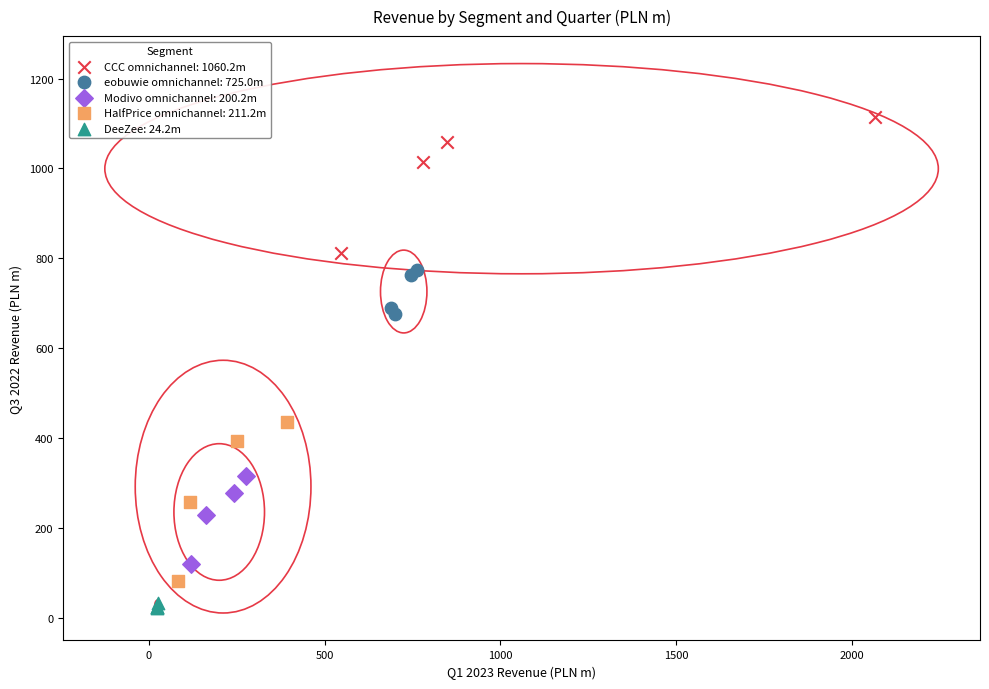

Which series has the widest spread of Y values?

HalfPrice omnichannel: 211.2m